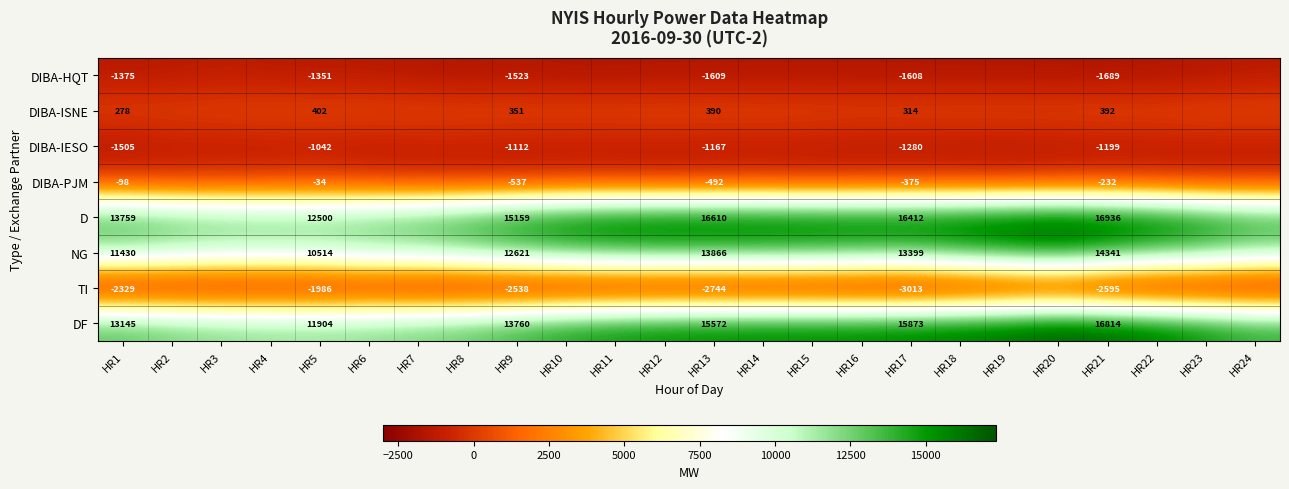

Which category has the highest value across all series?

HR20